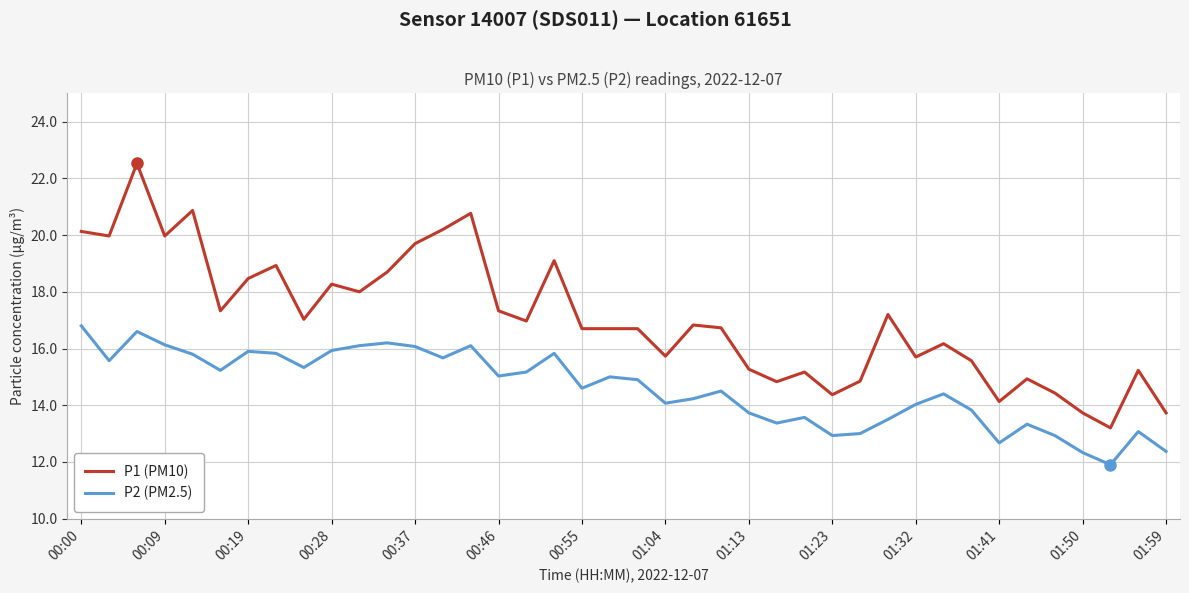

Which series has the widest spread of values?

P1 (PM10)